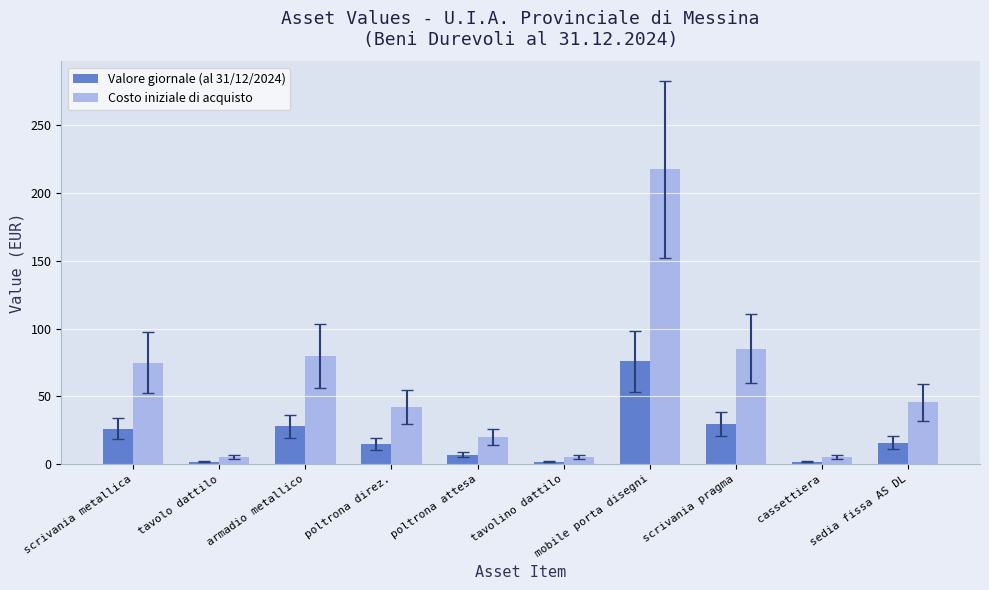

The value of Costo iniziale di acquisto at armadio metallico is 115.2. True or false?

False